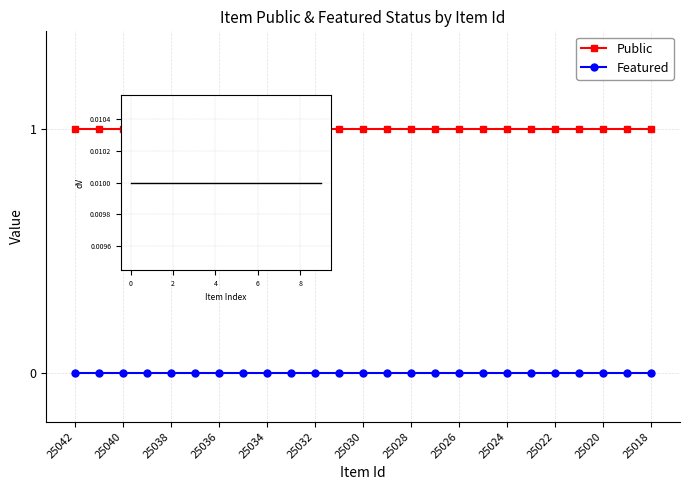

Rank the series by their average value, from lowest to highest.

Featured, Public